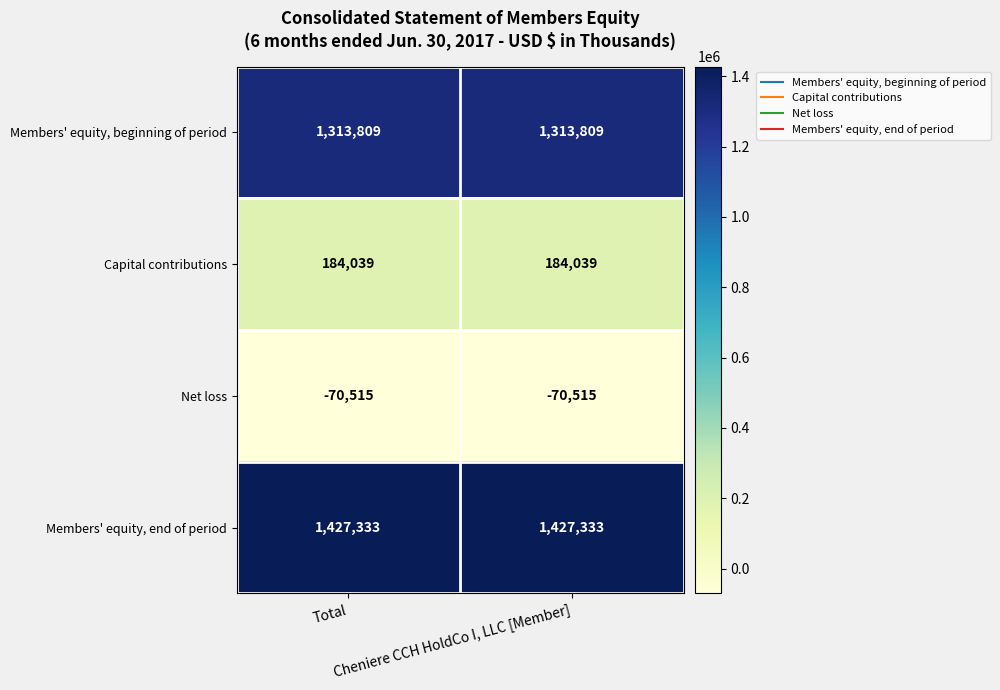

Which series has the largest total across all categories?

Members' equity, end of period